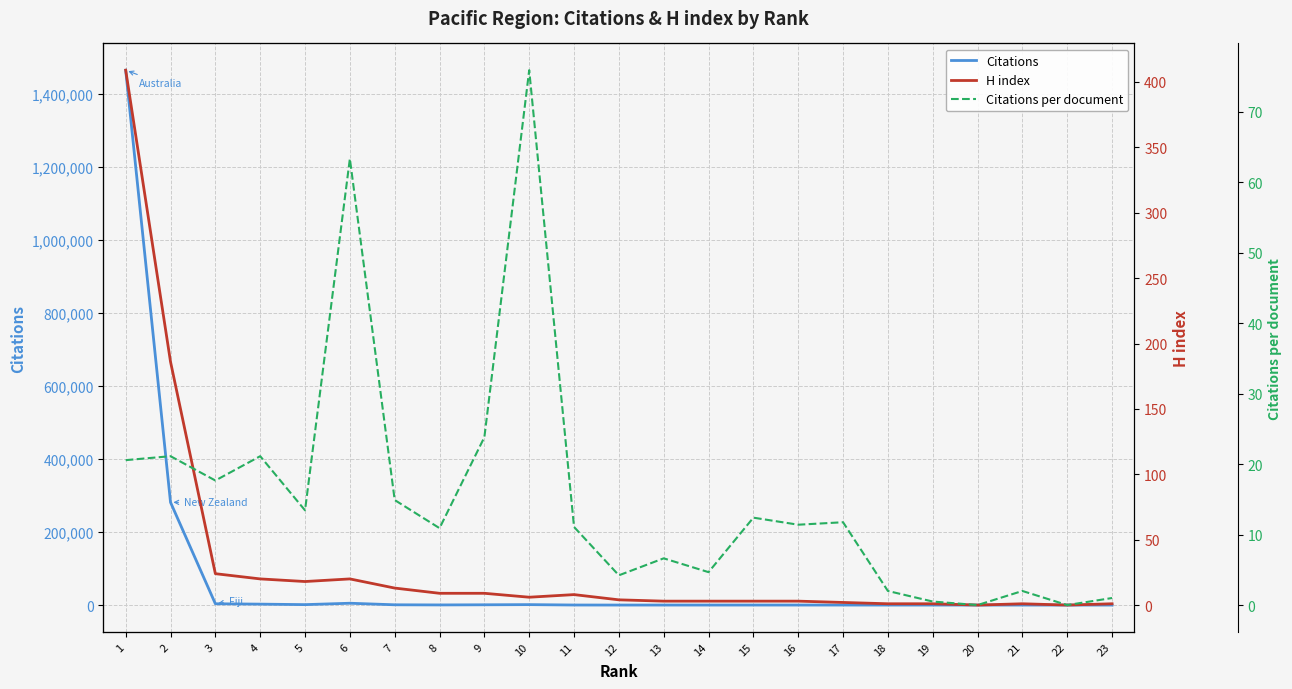

The Citations per document series shows 31.8 at 1. True or false?

False